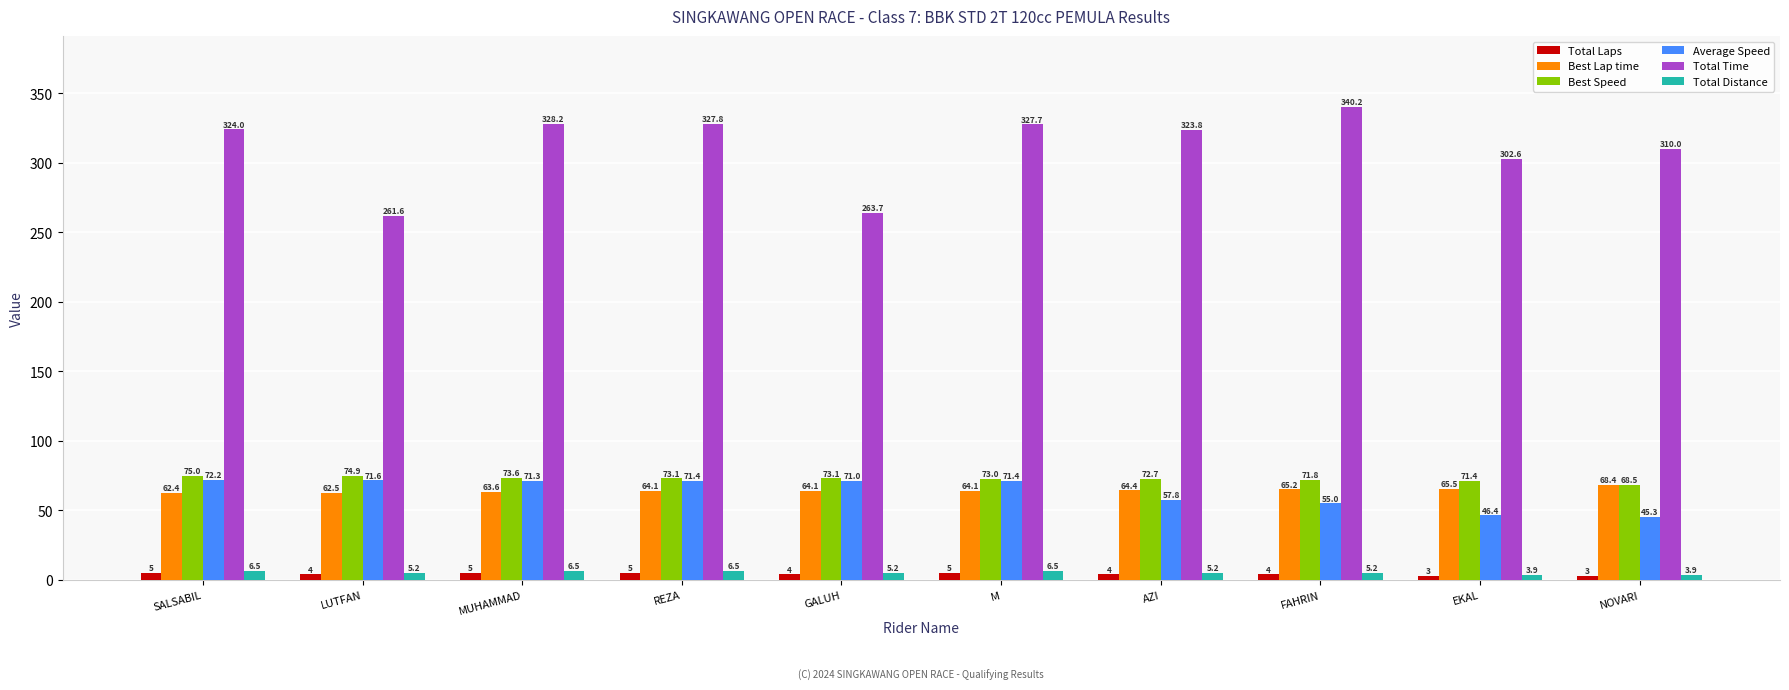

What is the smallest value displayed?

3.0